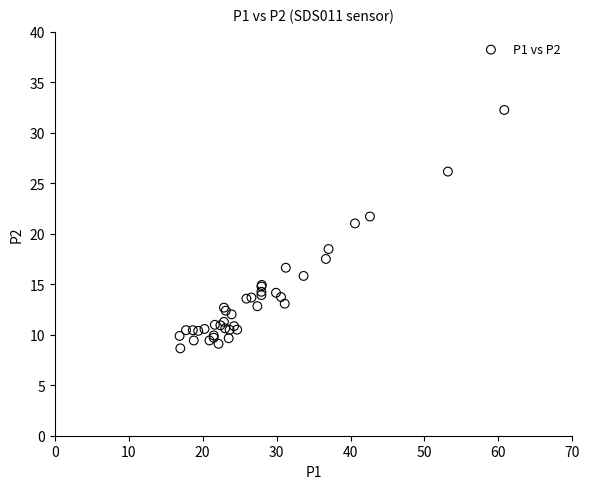

What Y value in the scatter plot is closest to 20?

21.0